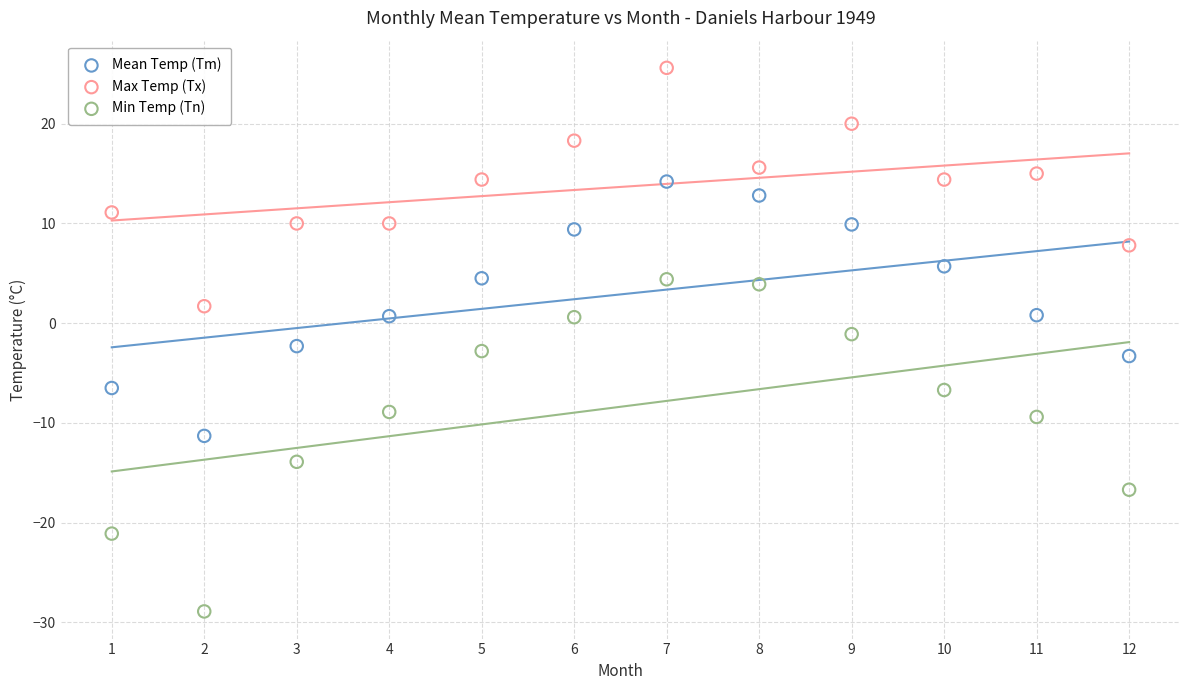

In the Min Temp (Tn) series, what Y value is closest to -12?

-13.9